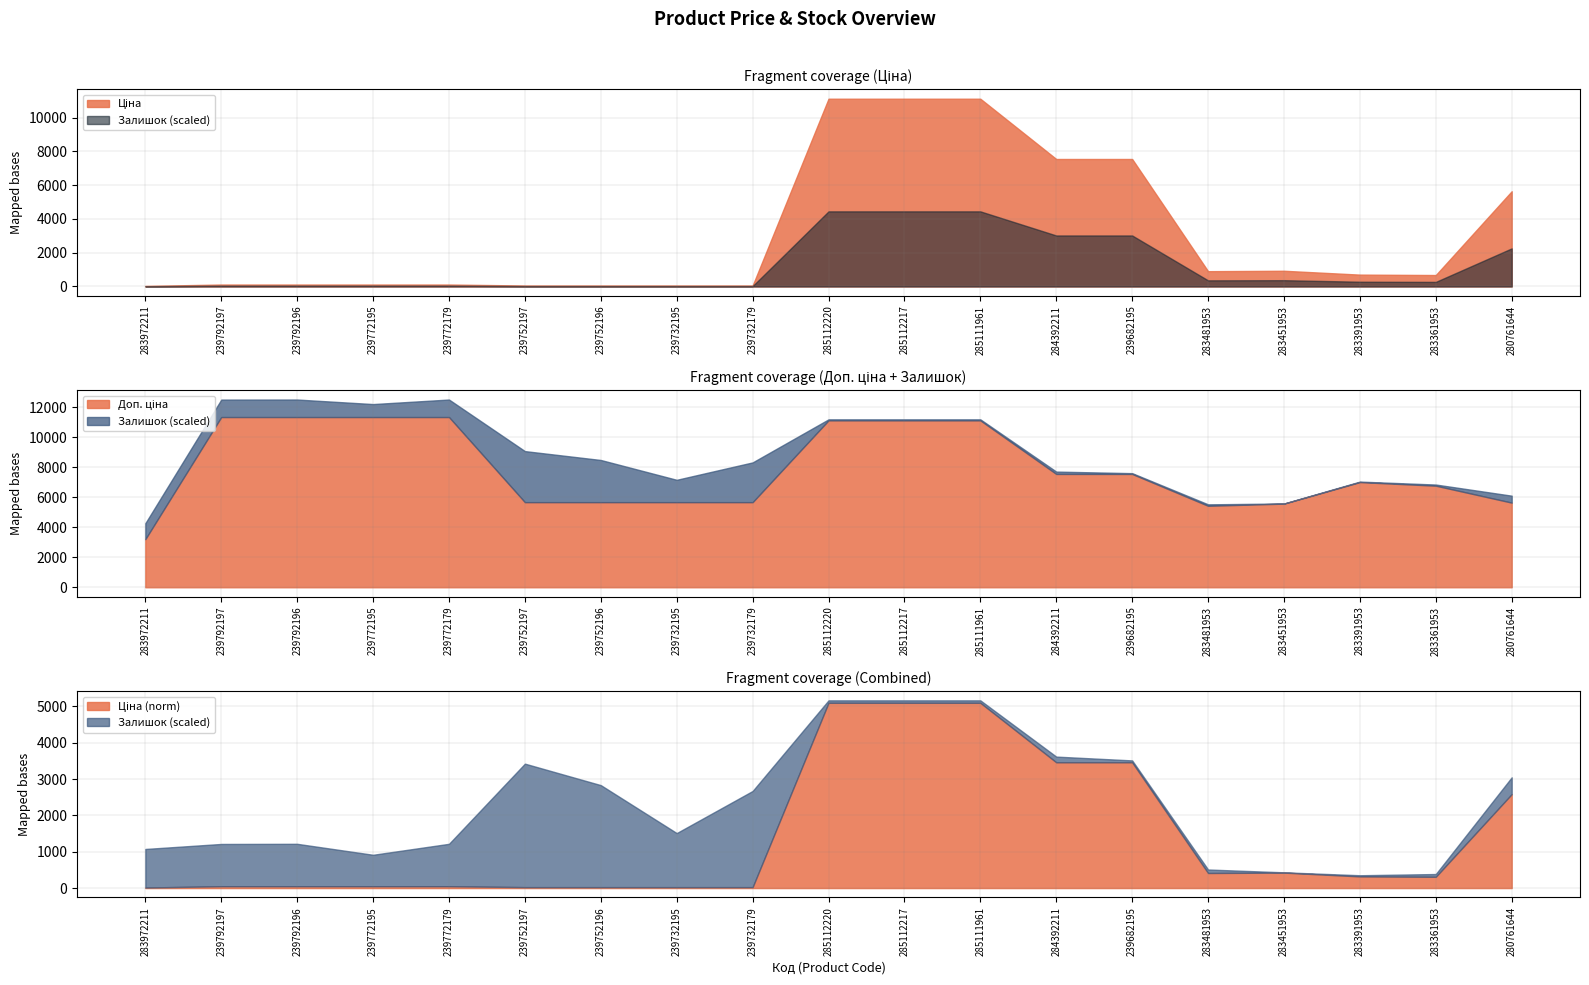

How many lines are shown in the chart?

3